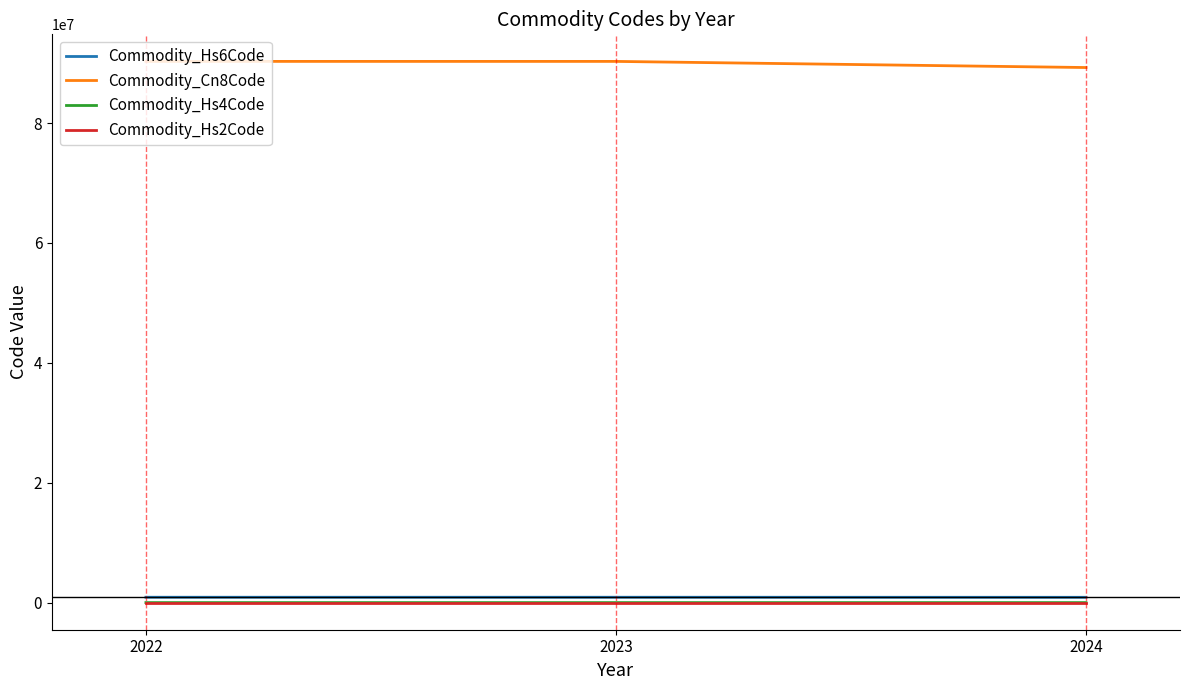

The value of Commodity_Hs4Code at 2023 is 9027. True or false?

True